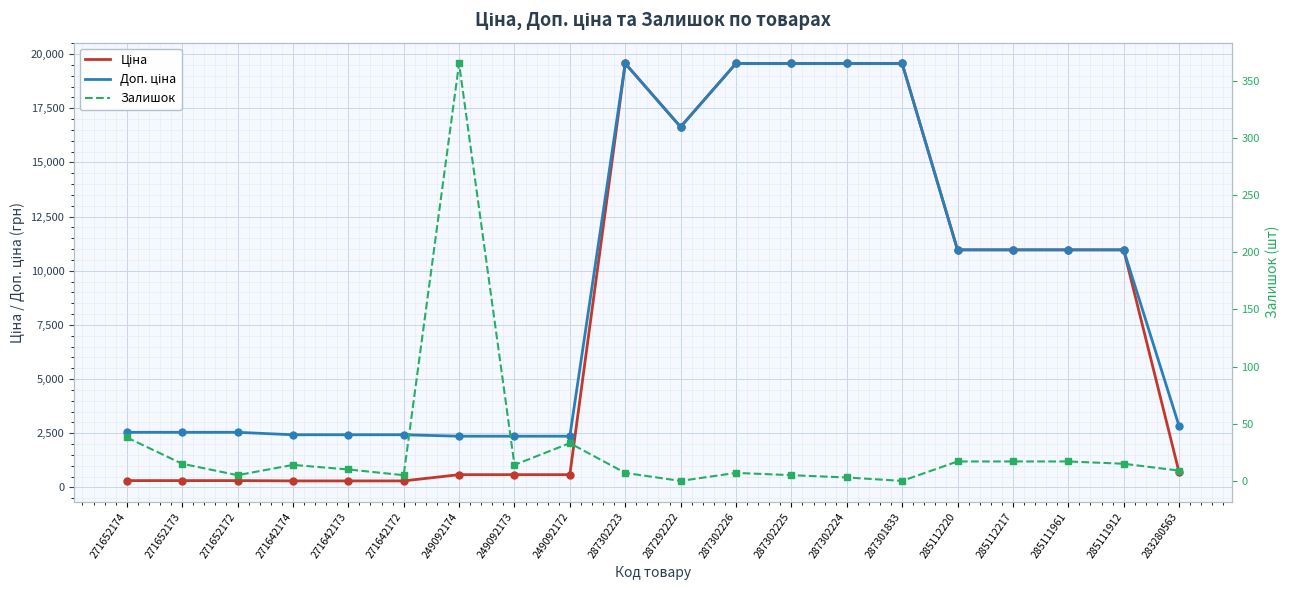

True or false: Ціна and Доп. ціна intersect in this chart.

False